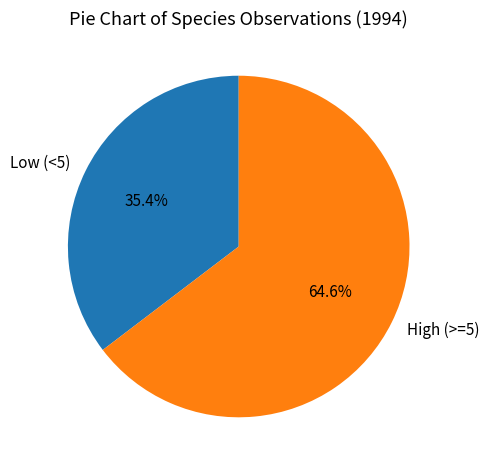

Combined, do High (>=5) and Low (<5) account for over 50%?

Yes